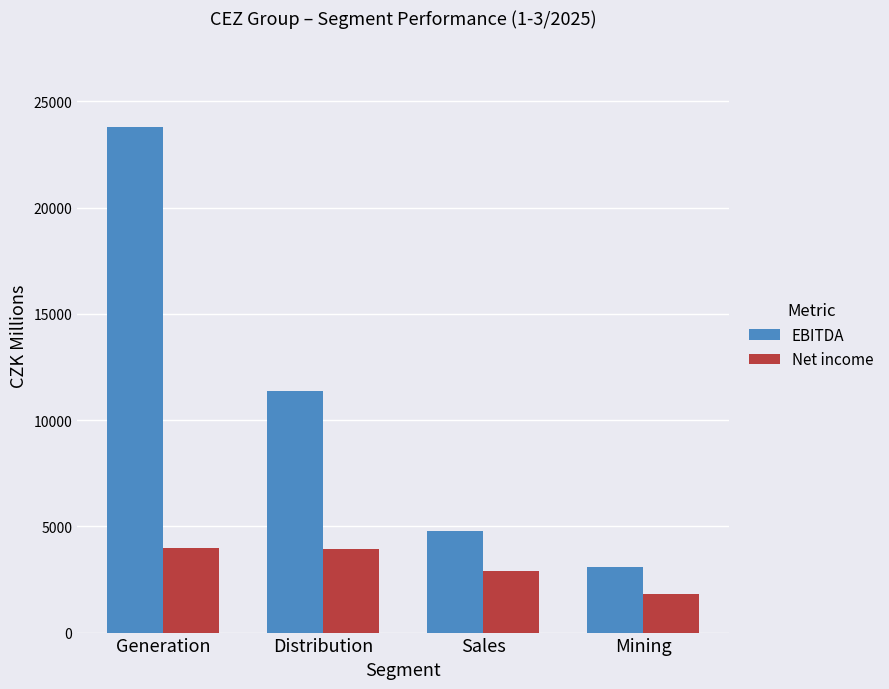

What is the label of the 3rd bar from the left?

Sales